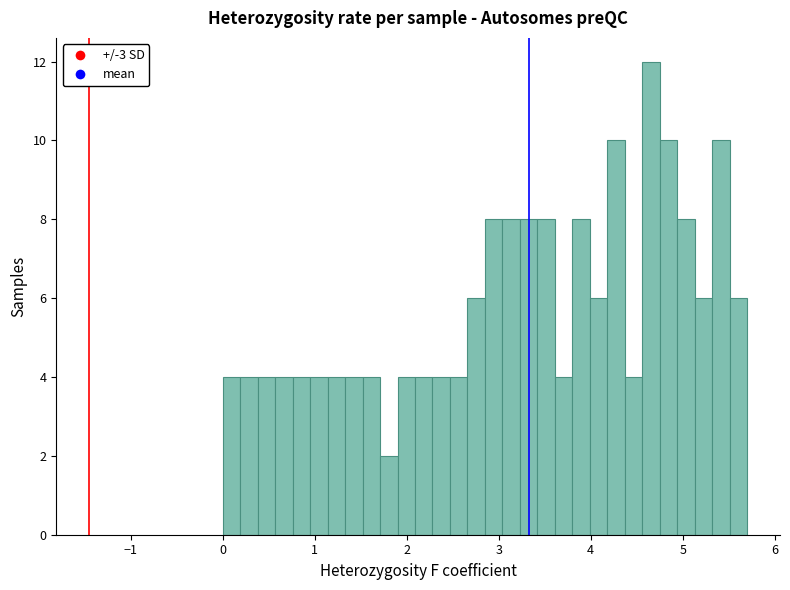

Around what value on the x-axis is the tallest bar? Give the approximate position of its centre, as read against the axis.

4.7